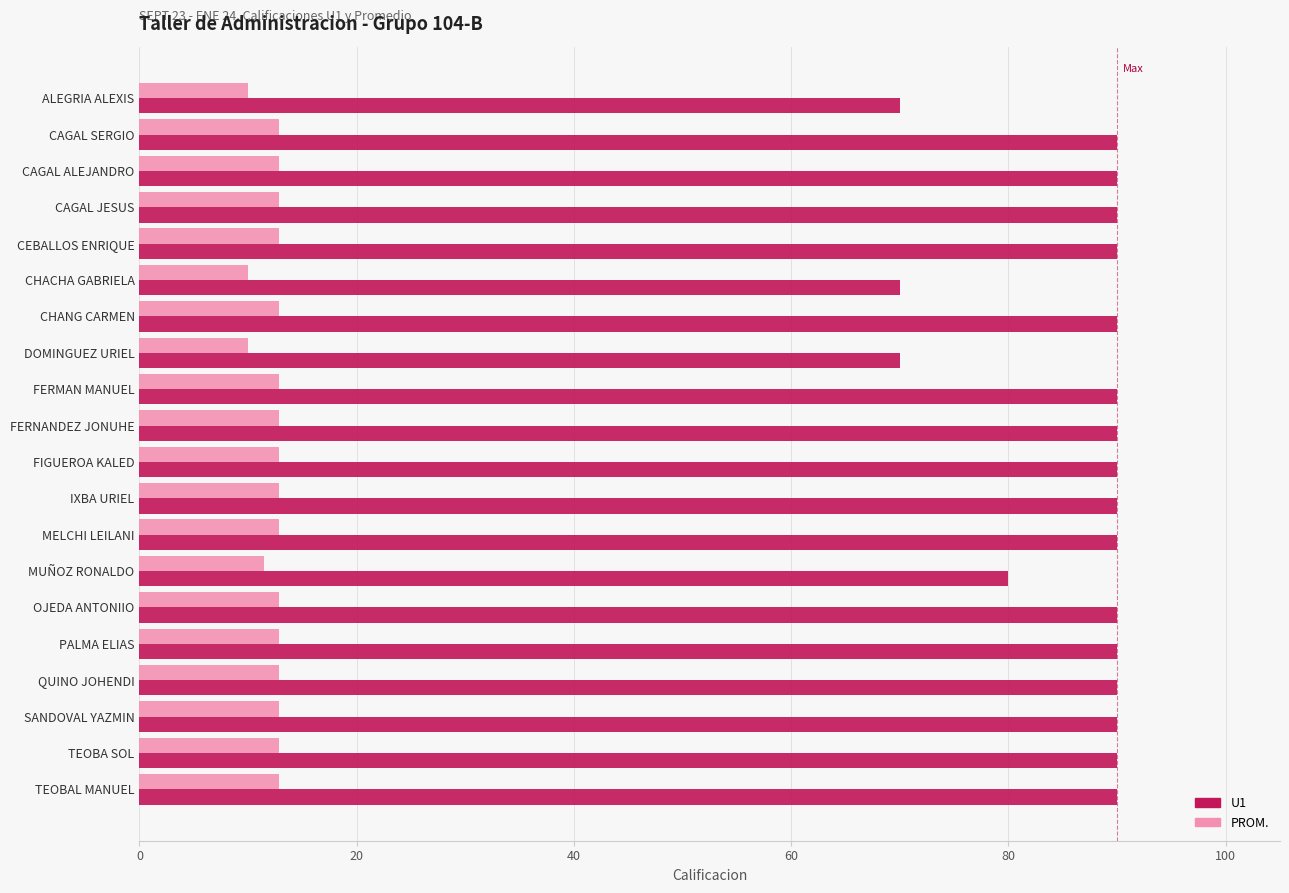

What is the average value of the U1 series?

86.5